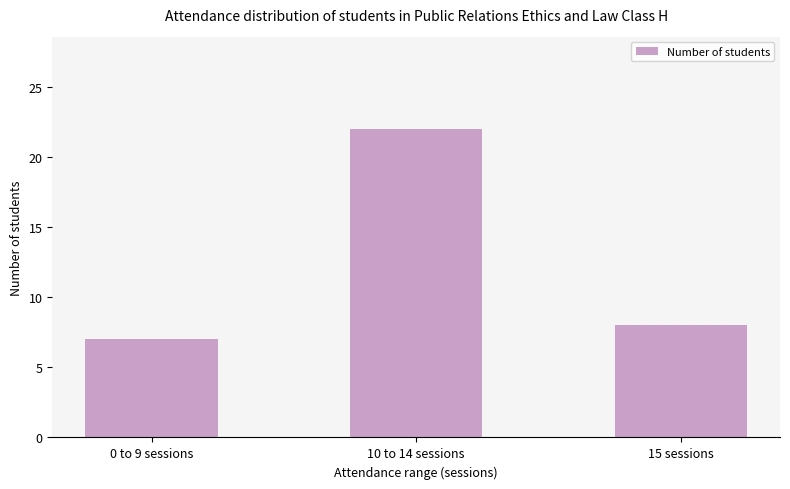

What is the ratio of the value at 0 to 9 sessions to the value at 10 to 14 sessions?

0.3